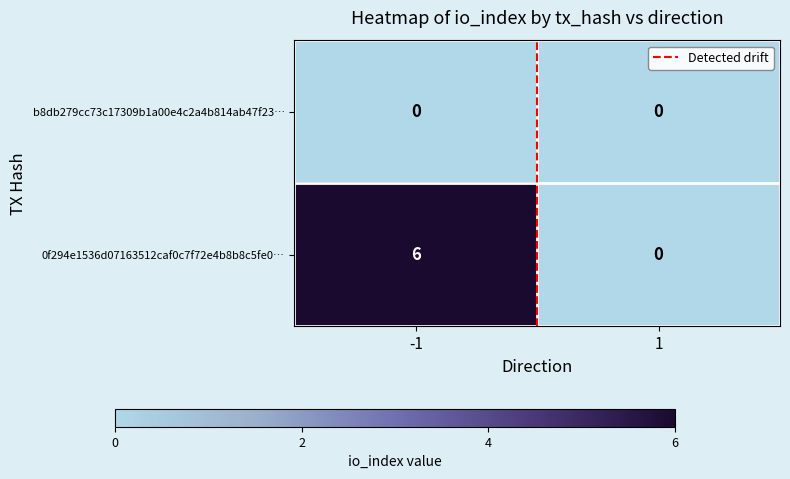

Which series has the largest total across all categories?

0f294e1536d07163512caf0c7f72e4b8b8c5fe0…